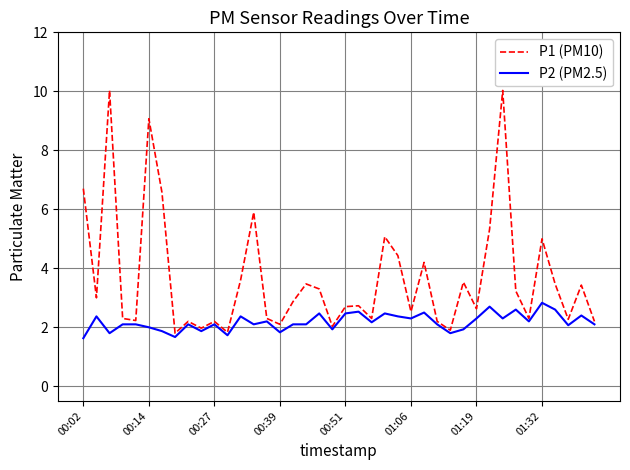

Rank the series by their maximum value, from highest to lowest.

P1 (PM10), P2 (PM2.5)